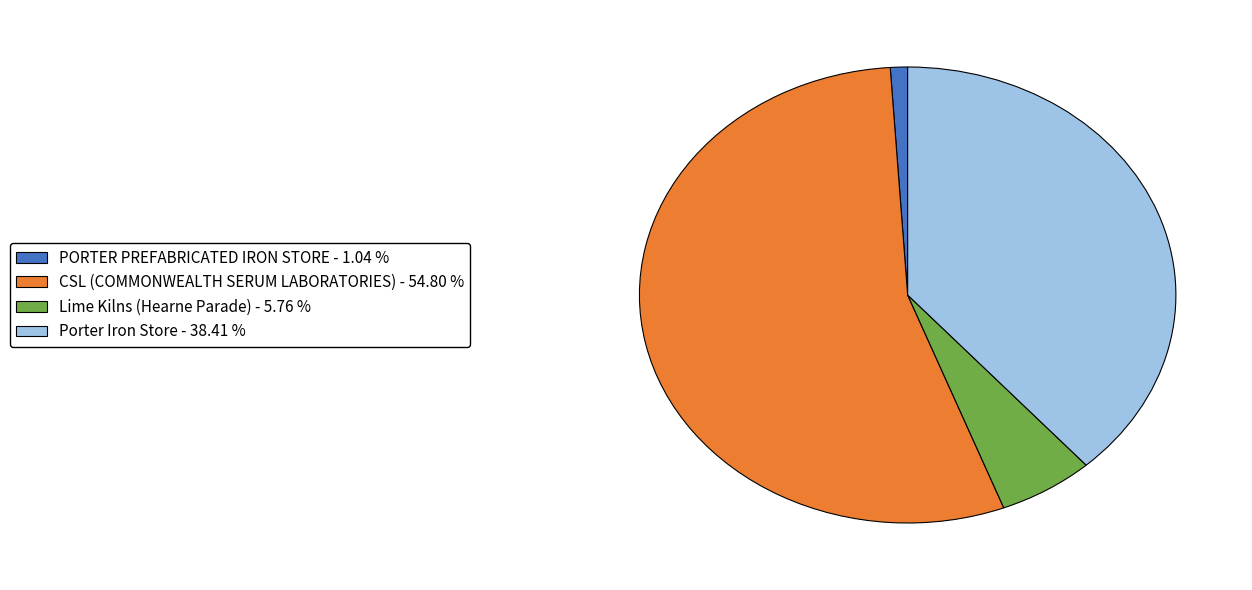

What is the largest slice in the pie chart?

CSL (COMMONWEALTH SERUM LABORATORIES)